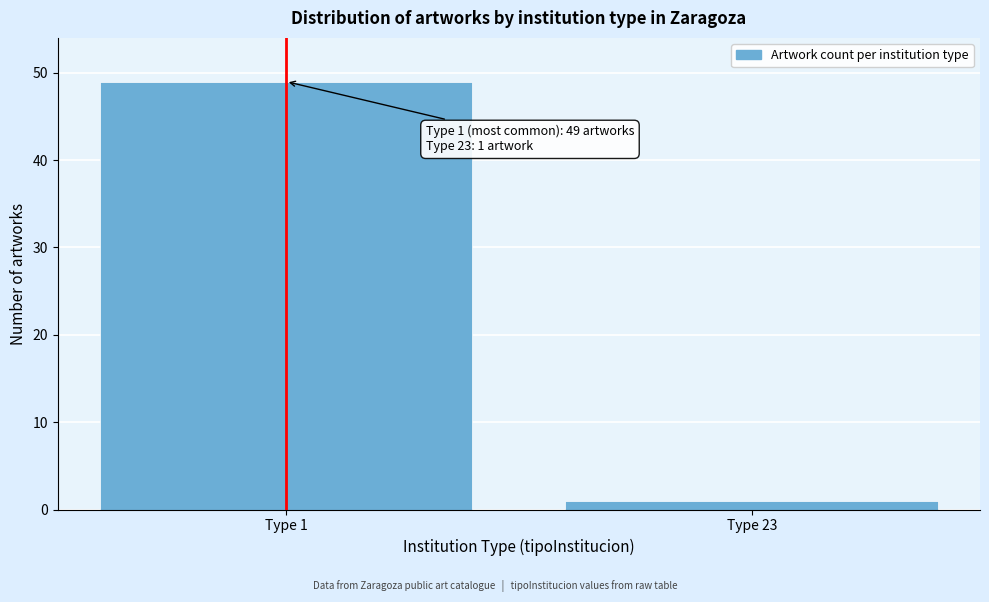

Reading left to right, list all the values displayed in this chart.

49	1